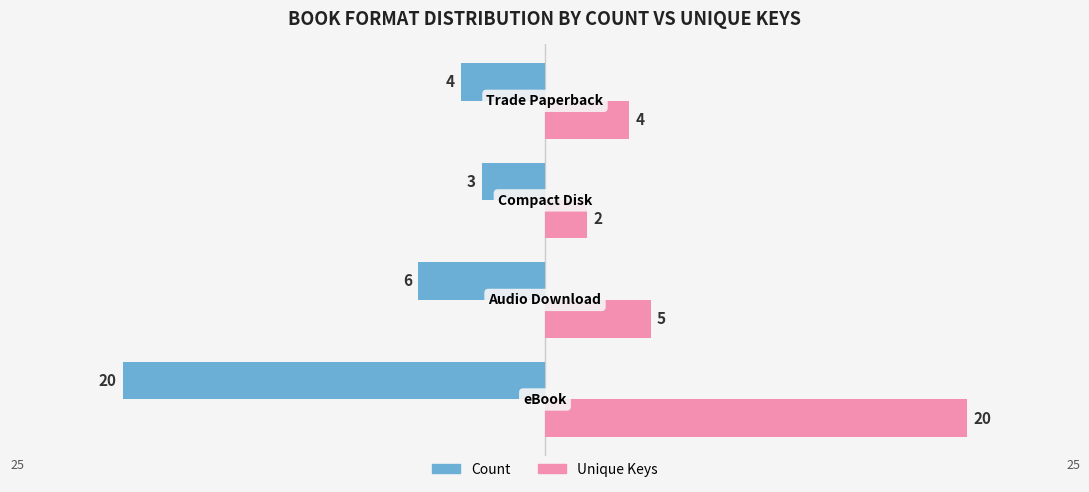

Rank the series by their average value, from highest to lowest.

Unique Keys, Count